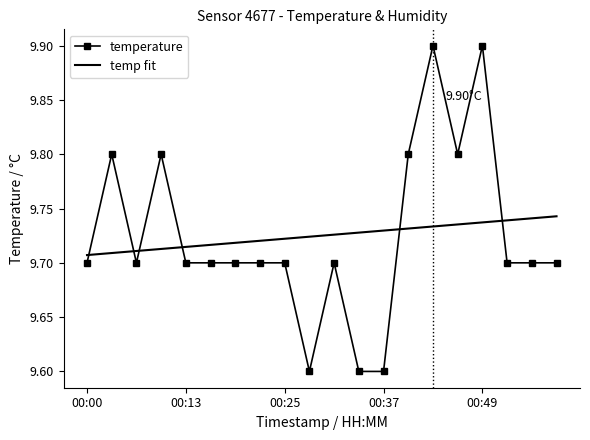

How many intersections are there between temp fit and temperature?

6